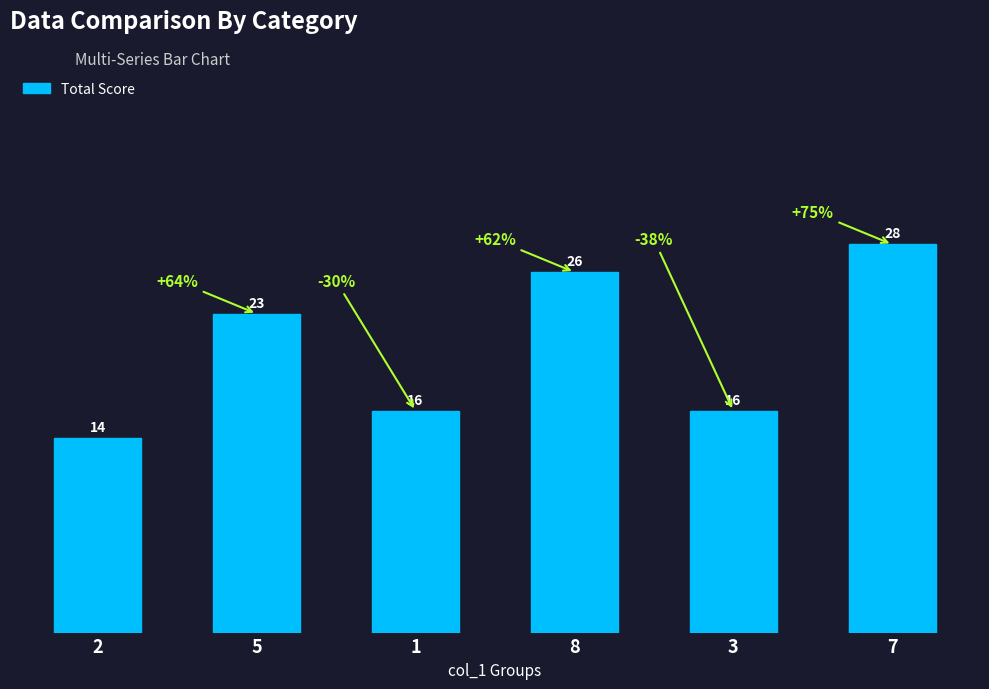

Which category has the highest value across all series?

7